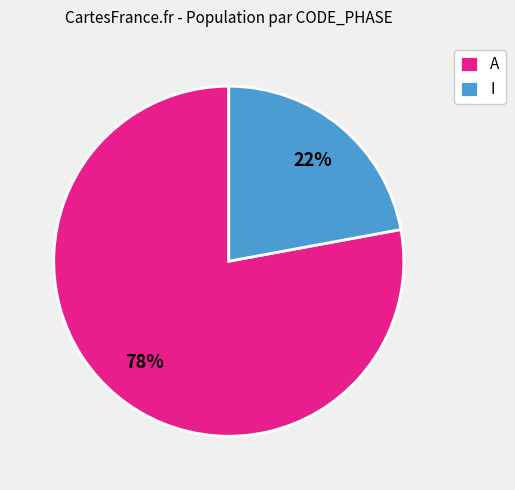

To the nearest percent, what is the average slice percentage?

50%